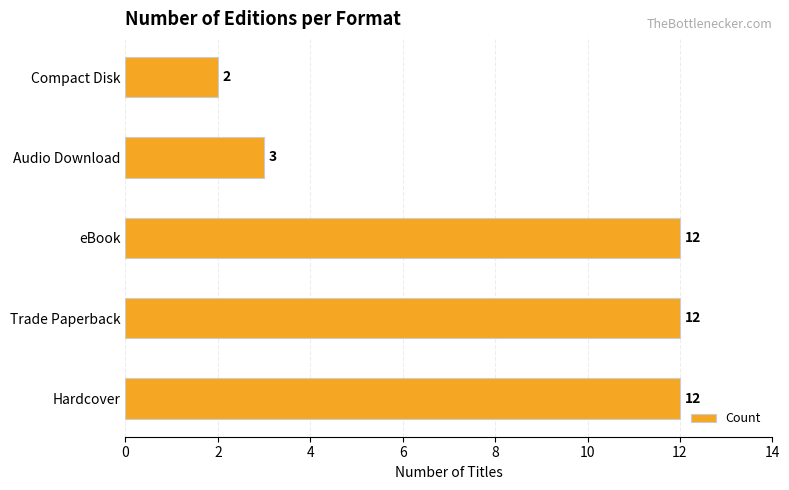

How many bars are there in total?

5